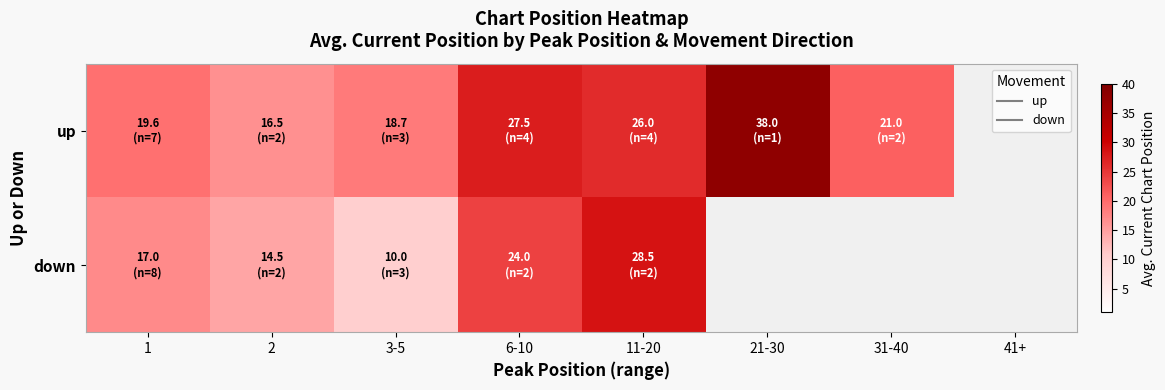

What is the difference between the up values at 3-5 and 2?

2.2